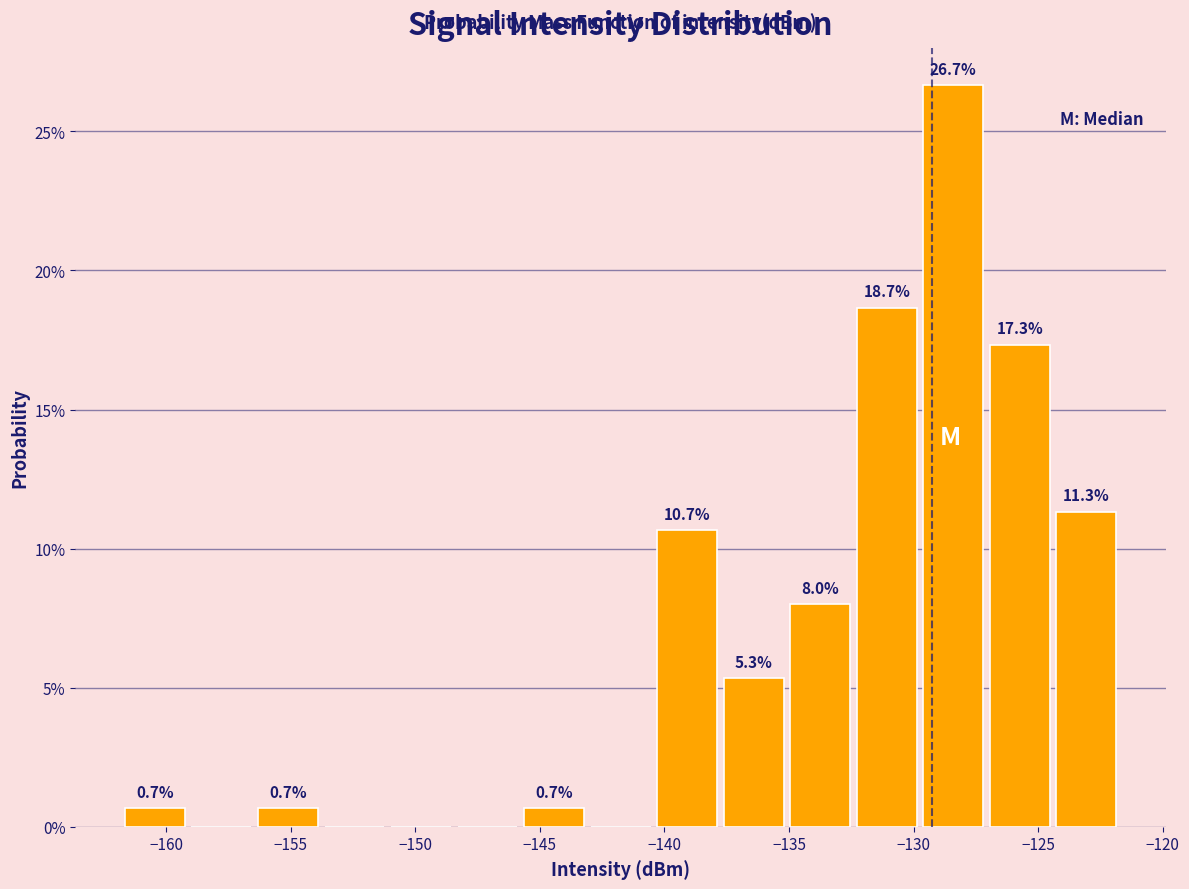

Which range on the x-axis has the tallest bar?

-129.5 to -127.0